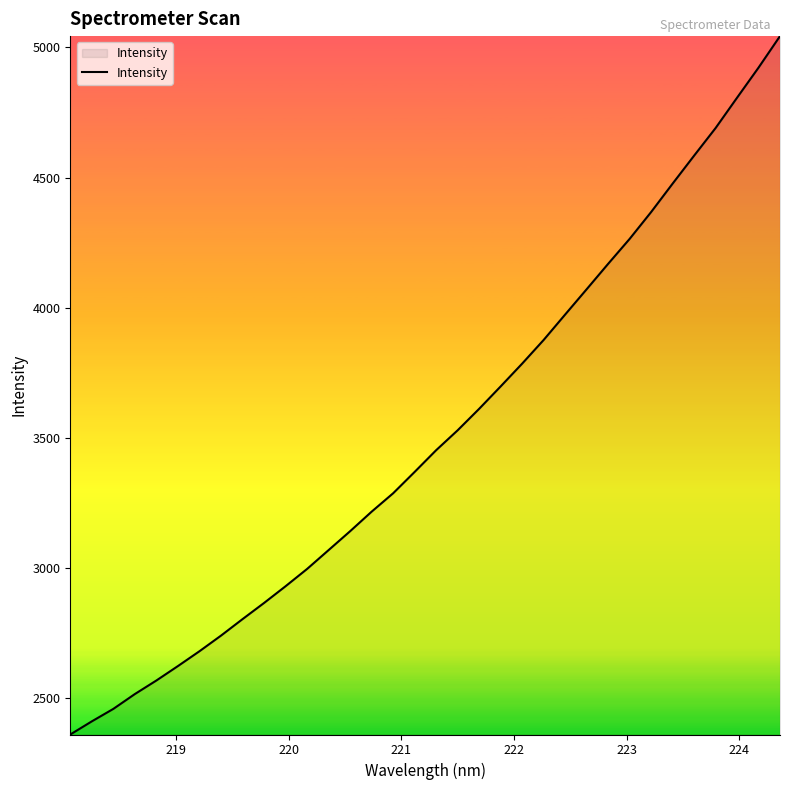

What is the sum of all values?

119367.0